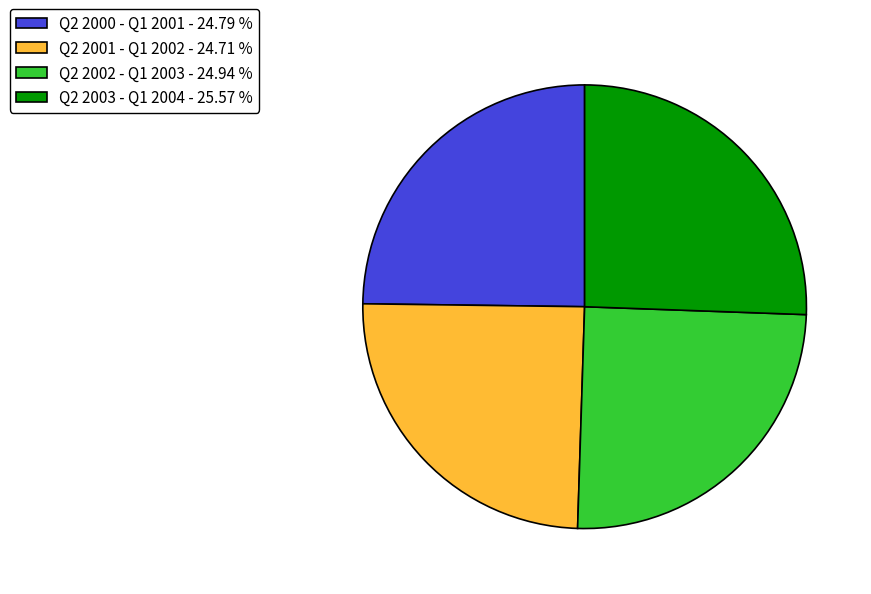

Combined, do Q2 2001 - Q1 2002 - 24.71 % and Q2 2002 - Q1 2003 - 24.94 % account for over 50%?

No